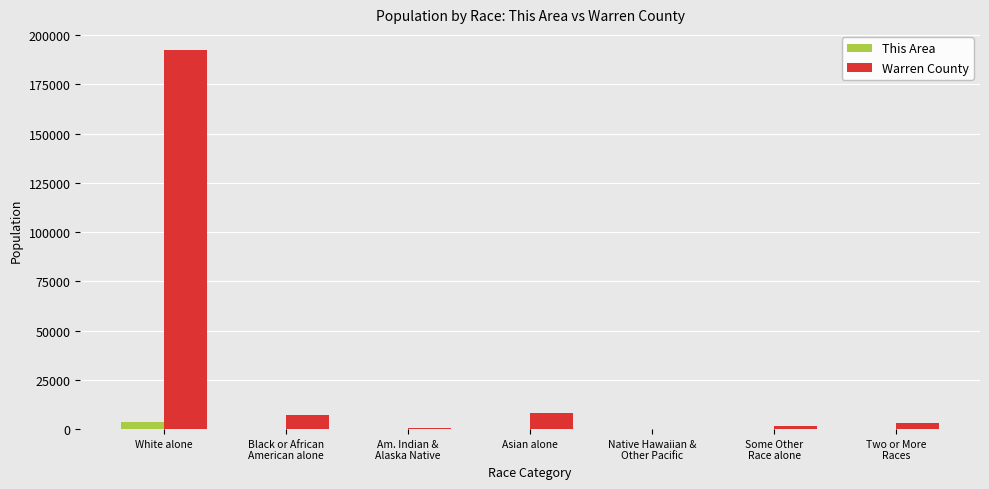

At which category is the sum across all series the highest?

White alone